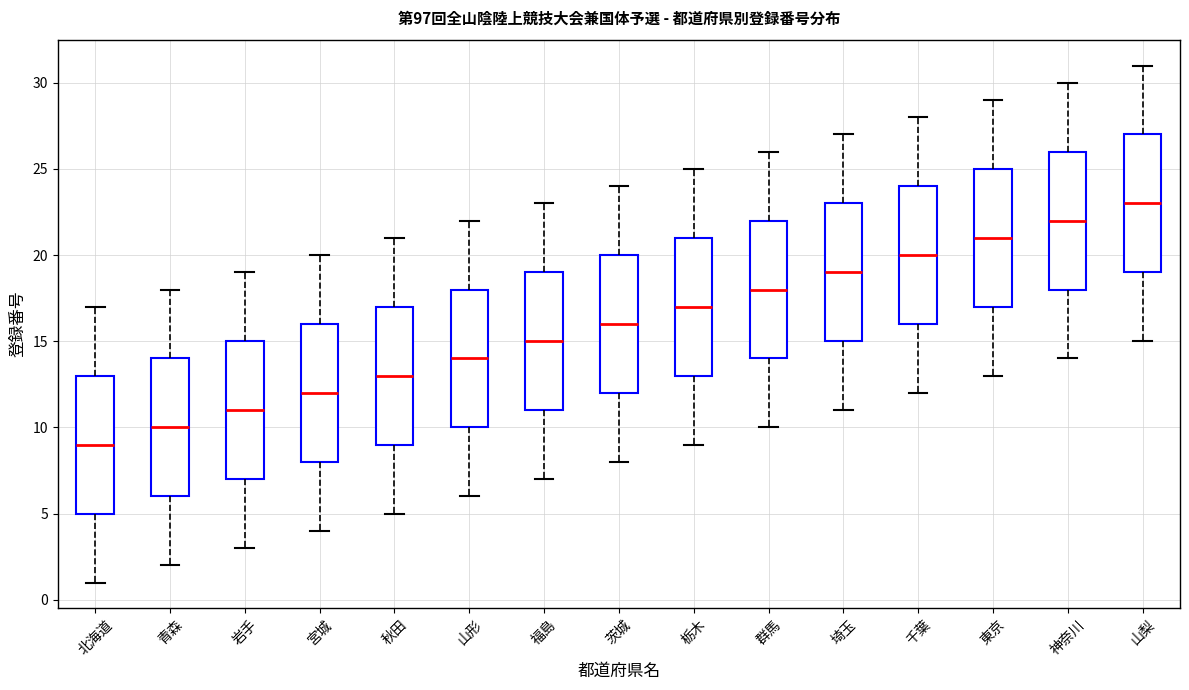

Reading left to right, read every box against the y-axis: the position of its median line, the range the box covers, and the ends of its whiskers. The values are not printed on the chart, so give them approximately, as read against the axis.

北海道: median 9, box 5 to 13, whiskers 1 to 17
青森: median 10, box 6 to 14, whiskers 2 to 18
岩手: median 11, box 7 to 15, whiskers 3 to 19
宮城: median 12, box 8 to 16, whiskers 4 to 20
秋田: median 13, box 9 to 17, whiskers 5 to 21
山形: median 14, box 10 to 18, whiskers 6 to 22
福島: median 15, box 11 to 19, whiskers 7 to 23
茨城: median 16, box 12 to 20, whiskers 8 to 24
栃木: median 17, box 13 to 21, whiskers 9 to 25
群馬: median 18, box 14 to 22, whiskers 10 to 26
埼玉: median 19, box 15 to 23, whiskers 11 to 27
千葉: median 20, box 16 to 24, whiskers 12 to 28
東京: median 21, box 17 to 25, whiskers 13 to 29
神奈川: median 22, box 18 to 26, whiskers 14 to 30
山梨: median 23, box 19 to 27, whiskers 15 to 31